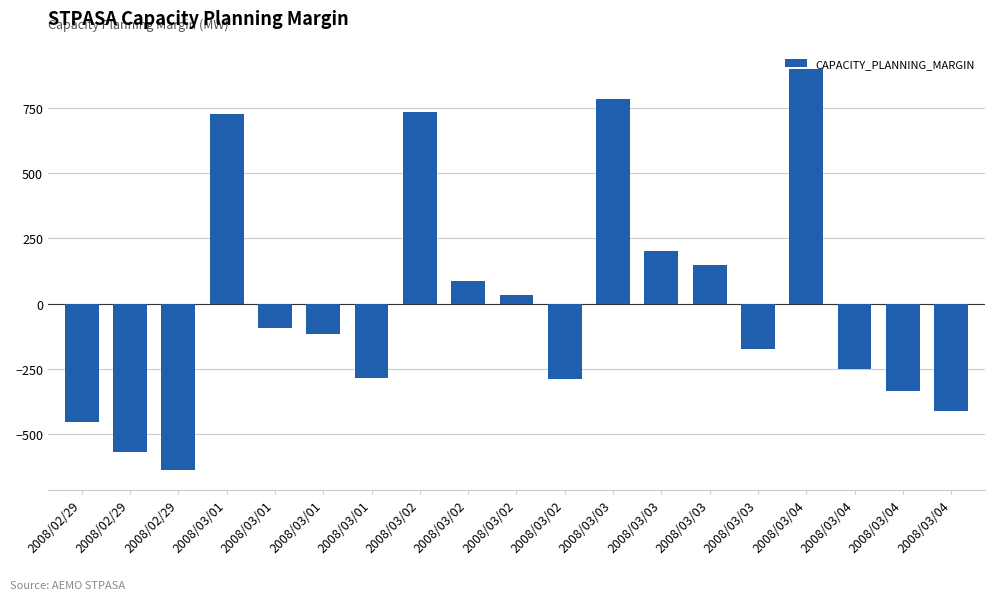

Where does the data first go above -116?

2008/03/01